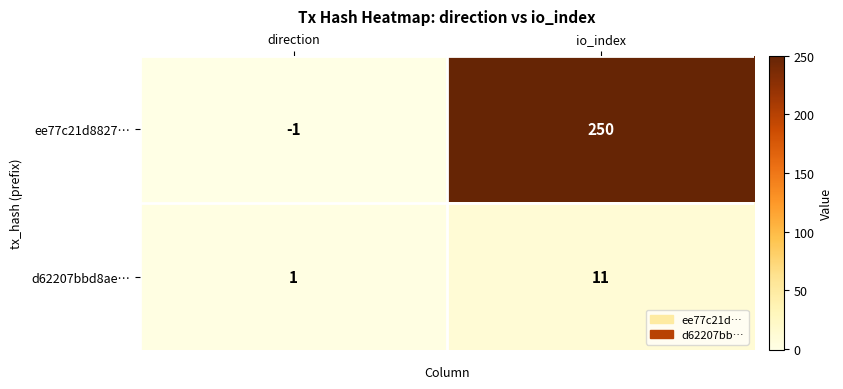

What is the difference between the highest and lowest values at direction?

2